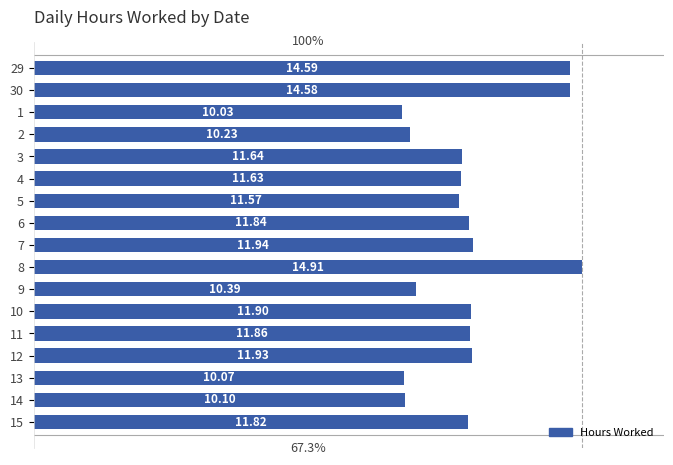

Rank the categories by value from highest to lowest.

8, 29, 30, 7, 12, 10, 11, 6, 15, 3, 4, 5, 9, 2, 14, 13, 1